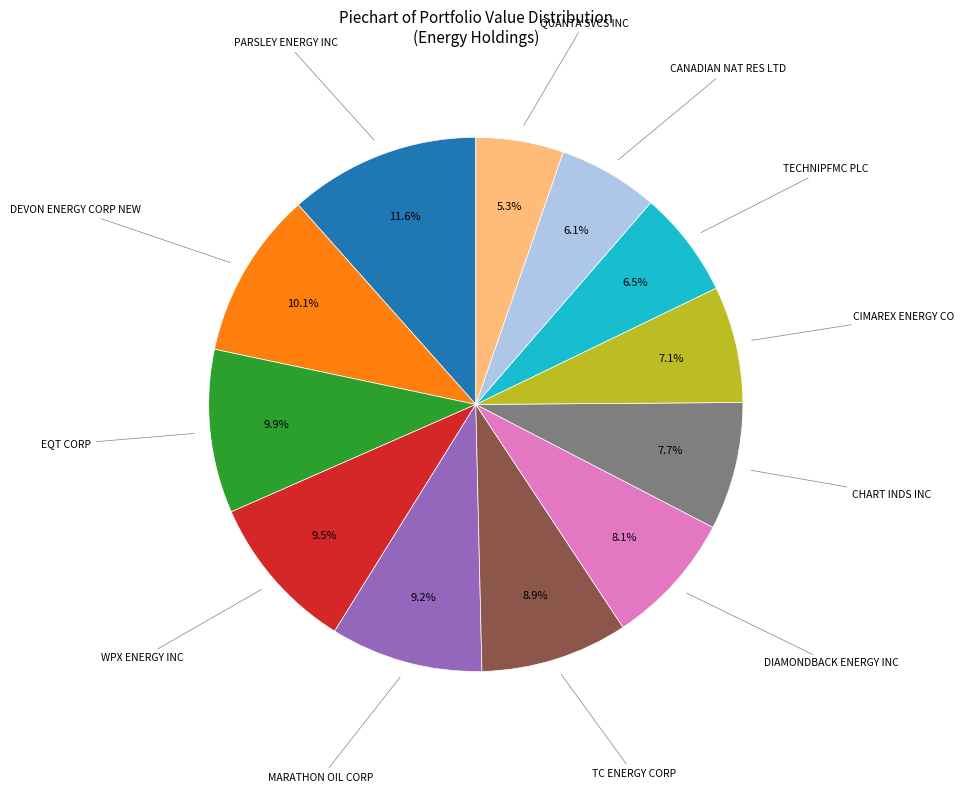

Is there a majority slice in this chart?

No